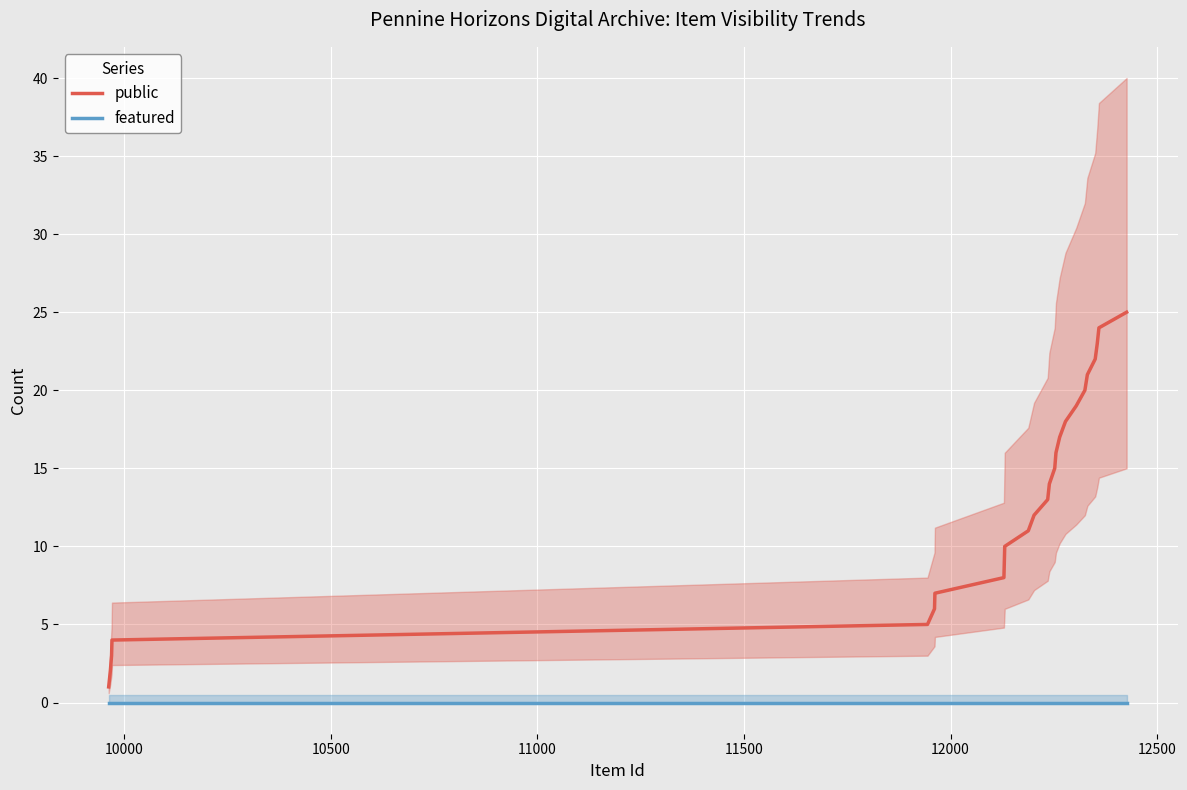

How many series are shown in this chart?

2